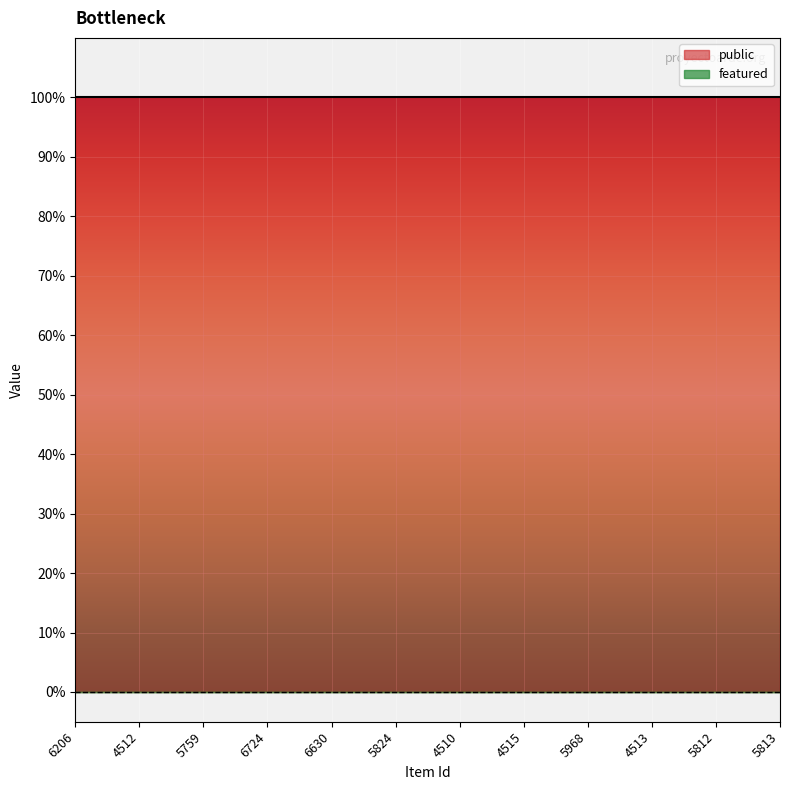

What are all the series names shown in the legend?

public, featured